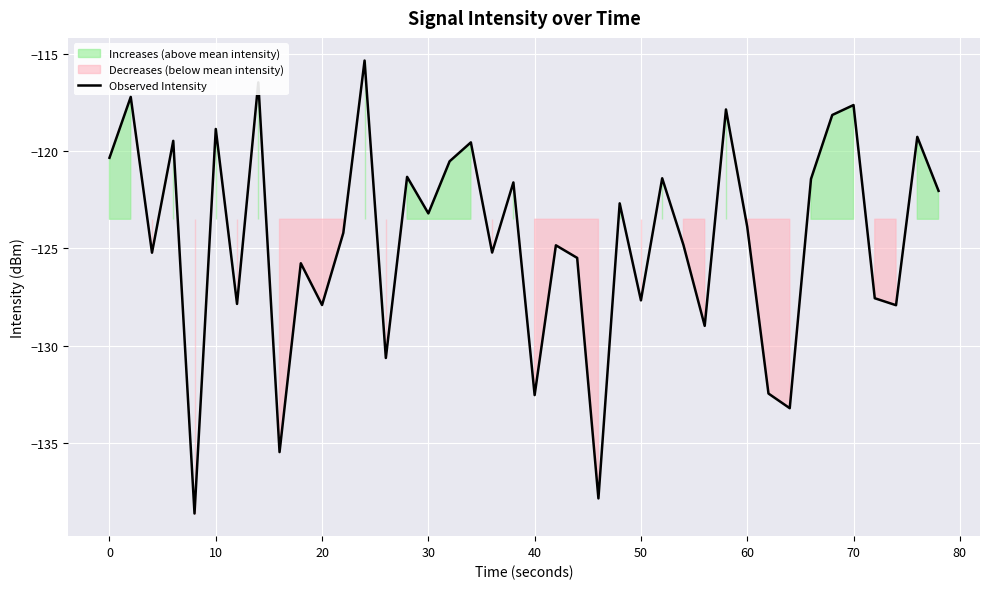

True or false: Observed Intensity has a value of -68.3 at 50.

False